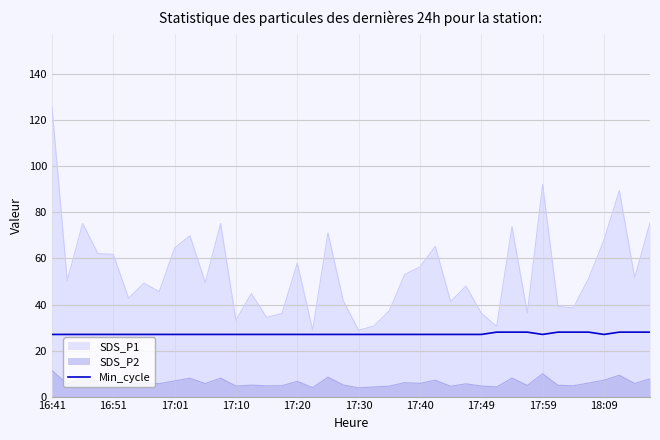

How many values are between 27 and 28?

40